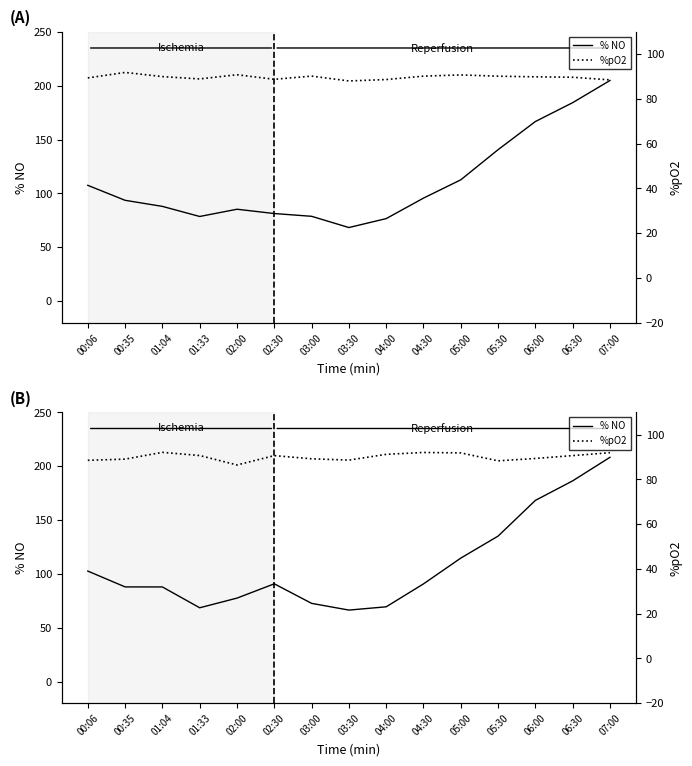

Which series has the largest total across all categories?

% NO